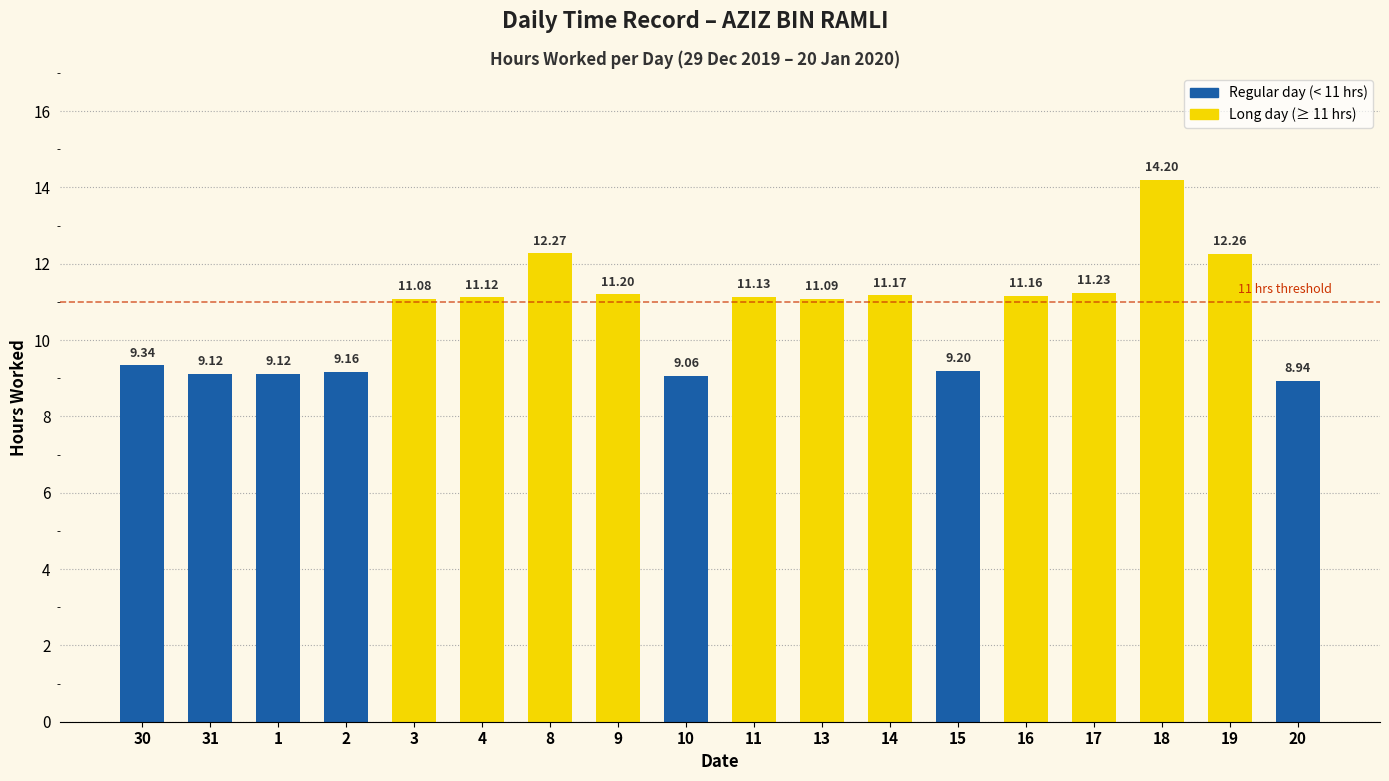

What is the change in value from 13 to 14?

+0.1